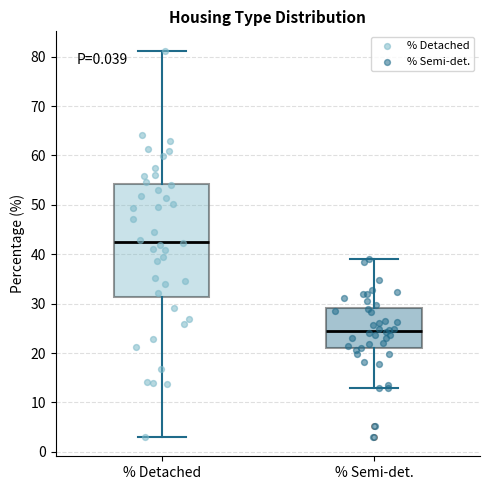

Where is the upper edge of the box for % Detached on the y-axis? The values are not printed on the chart, so give them approximately, as read against the axis.

54